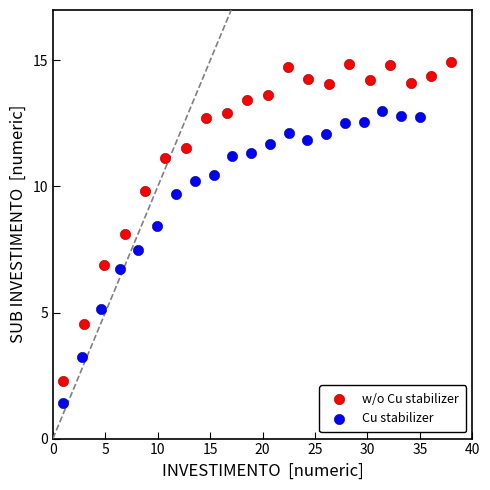

What are all the series names shown in the legend?

w/o Cu stabilizer, Cu stabilizer